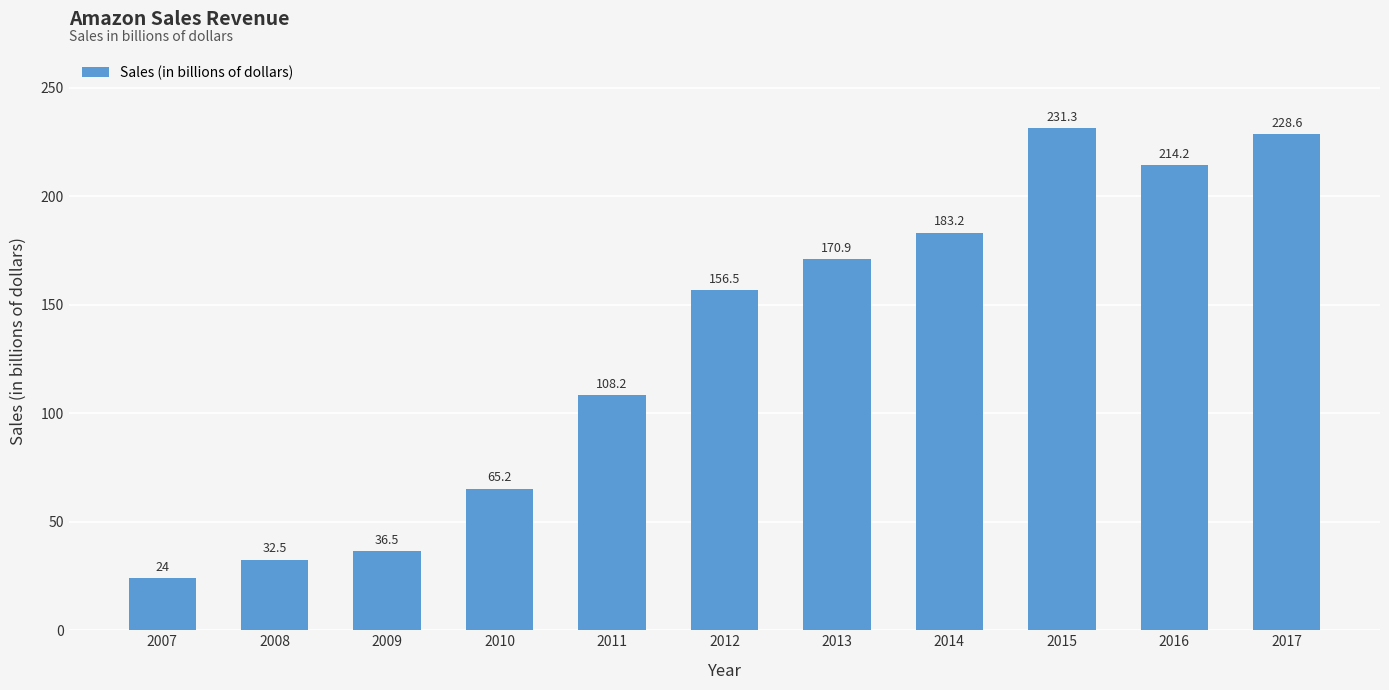

What is the maximum value shown in the chart?

231.3